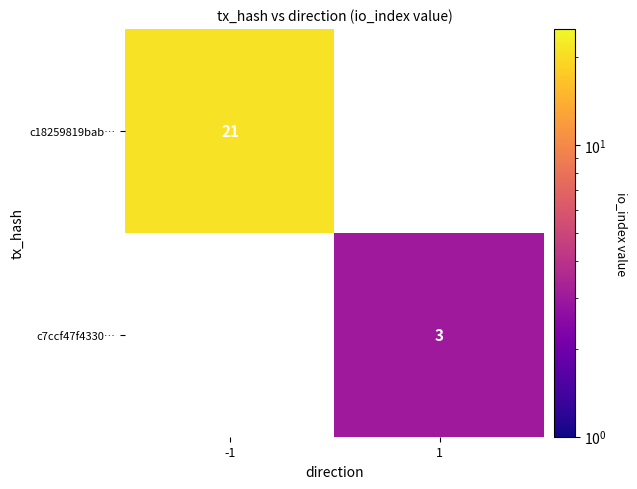

True or false: c7ccf47f4330… has a value of 3 at 1.

True